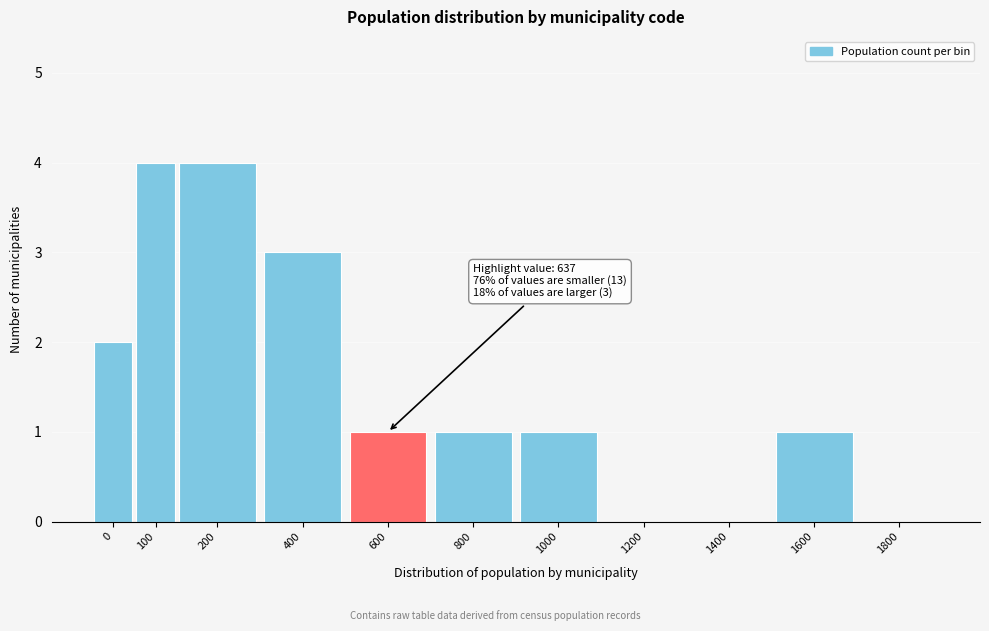

Reading left to right, list all the values displayed in this chart.

0=2	100=4	200=4	400=3	600=1	800=1	1000=1	1200=0	1400=0	1600=1	1800=0